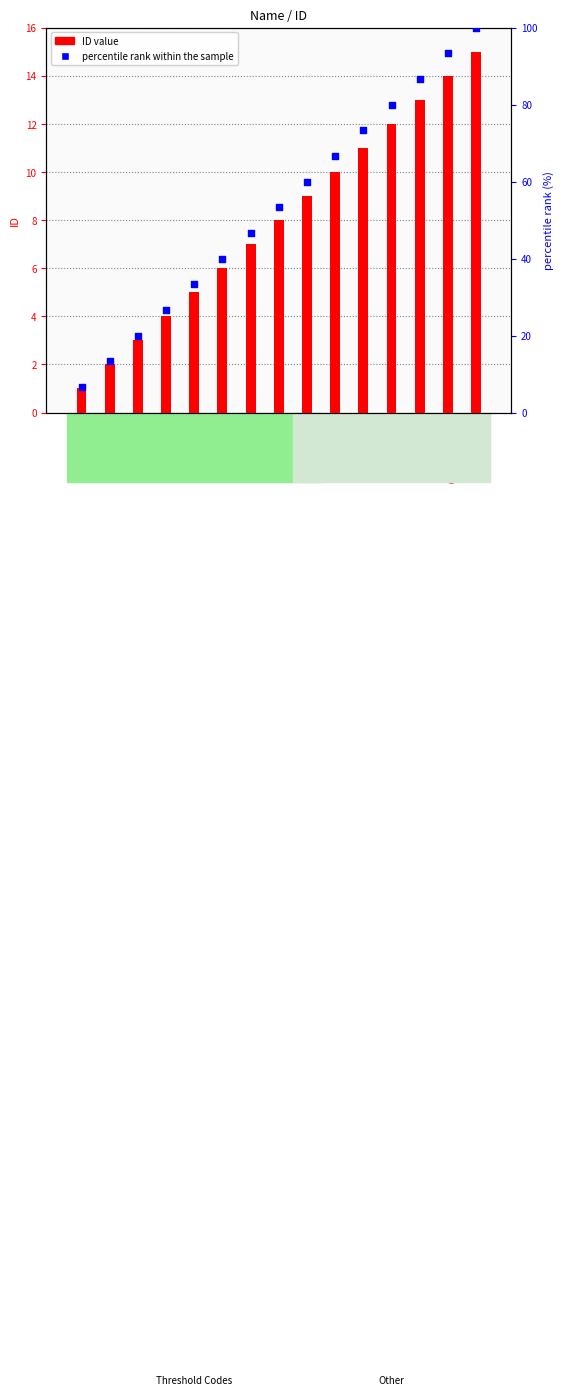

What are all the series names shown in the legend?

ID value, percentile rank within the sample